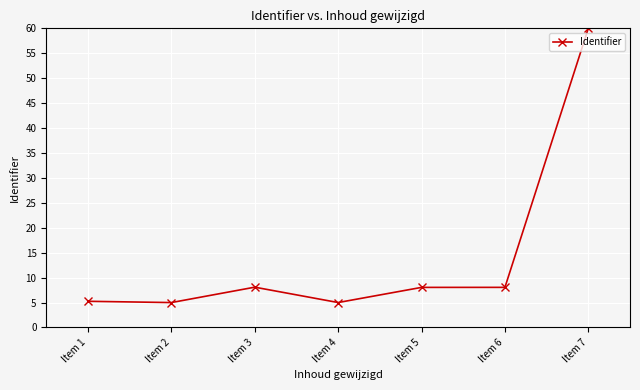

True or false: there are more than 2 points higher than both neighbors.

False